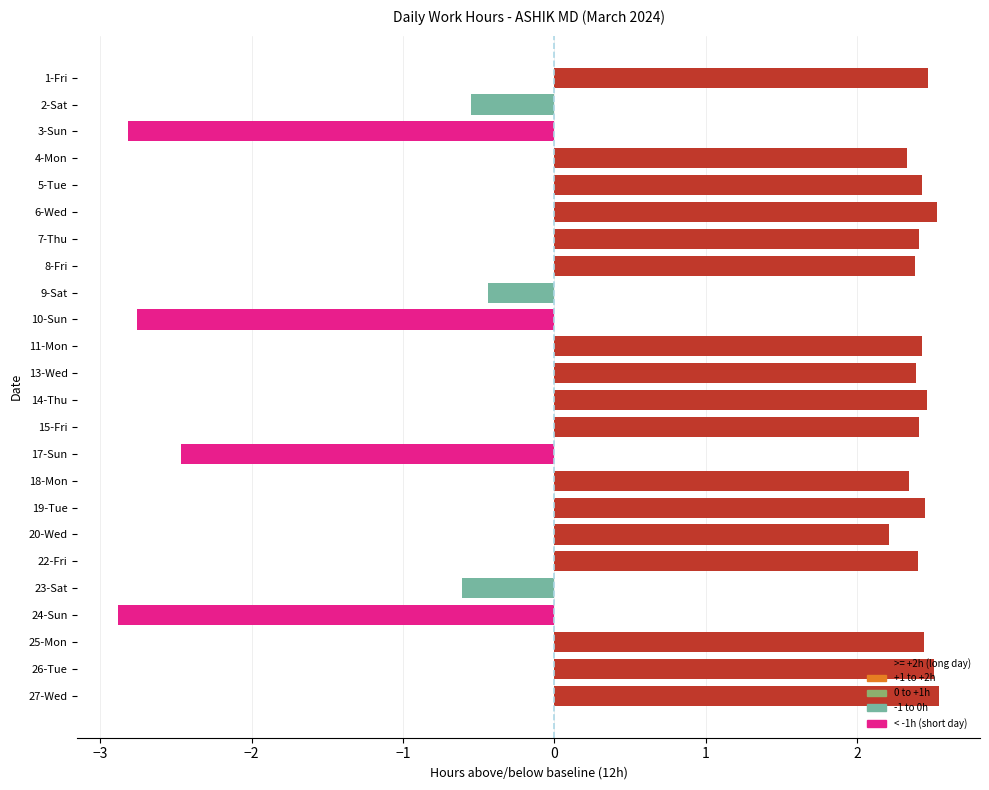

What is the average value?

1.2